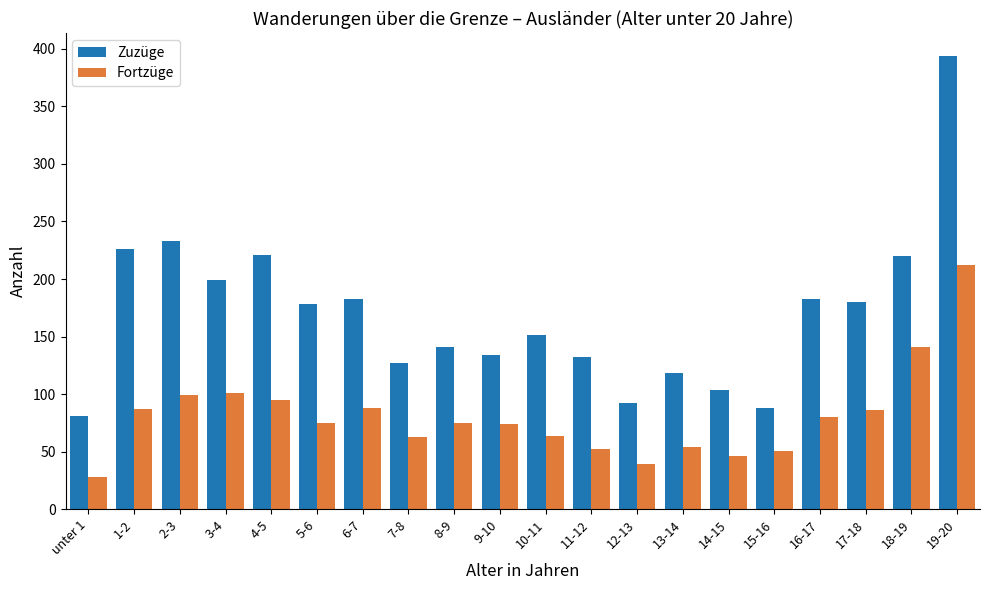

Rank the series by their maximum value, from lowest to highest.

Fortzüge, Zuzüge